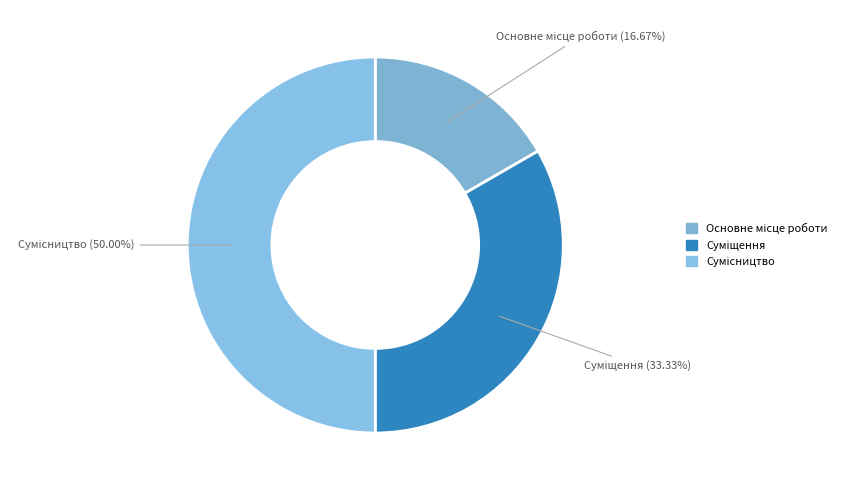

What is the largest slice in the pie chart?

Сумісництво